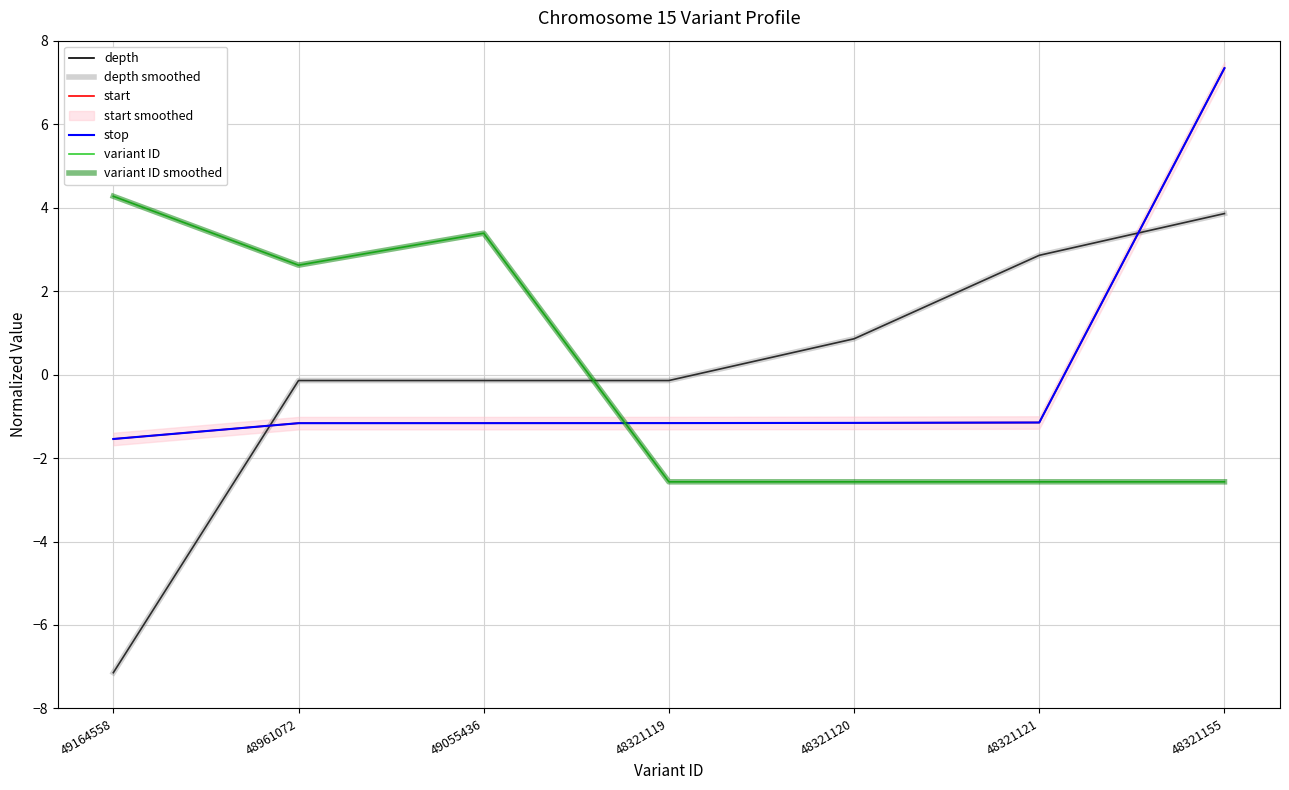

Reading left to right, list all the values displayed in this chart.

depth: -7.1	-0.1	-0.1	-0.1	0.9	2.9	3.9
depth smoothed: -7.1	-0.1	-0.1	-0.1	0.9	2.9	3.9
start: -1.5	-1.2	-1.2	-1.2	-1.2	-1.1	7.3
stop: -1.5	-1.2	-1.2	-1.2	-1.2	-1.1	7.3
variant ID: 4.3	2.6	3.4	-2.6	-2.6	-2.6	-2.6
variant ID smoothed: 4.3	2.6	3.4	-2.6	-2.6	-2.6	-2.6